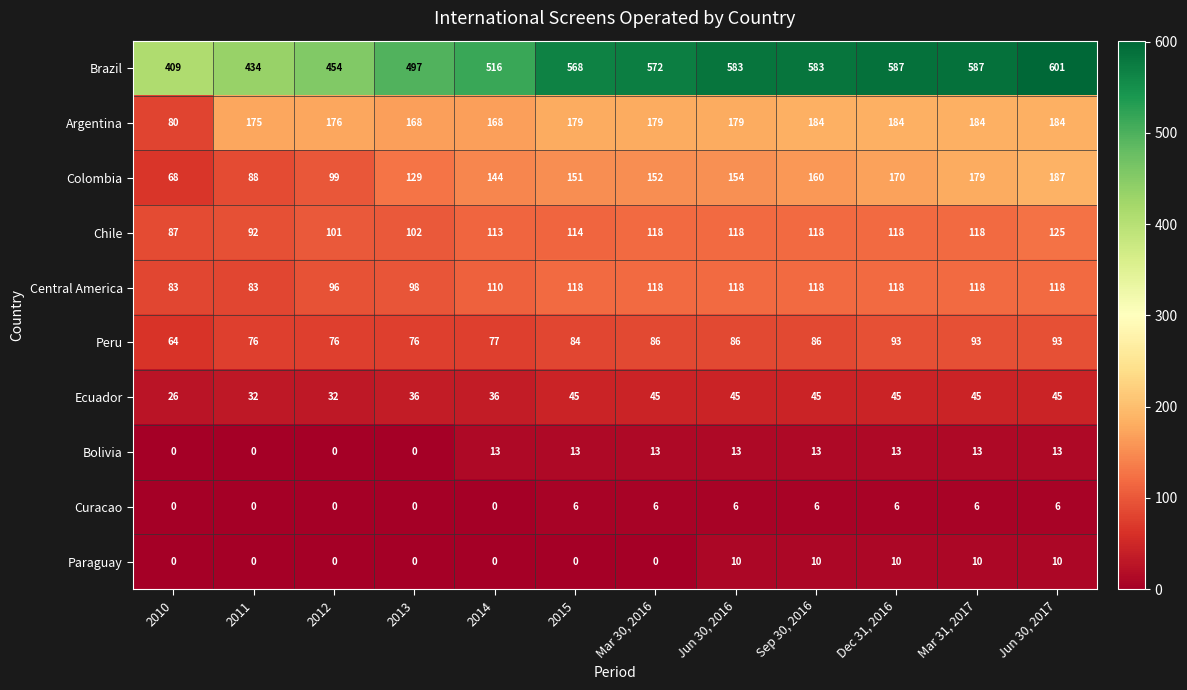

Is it true that Argentina equals 184 at Jun 30, 2017?

True